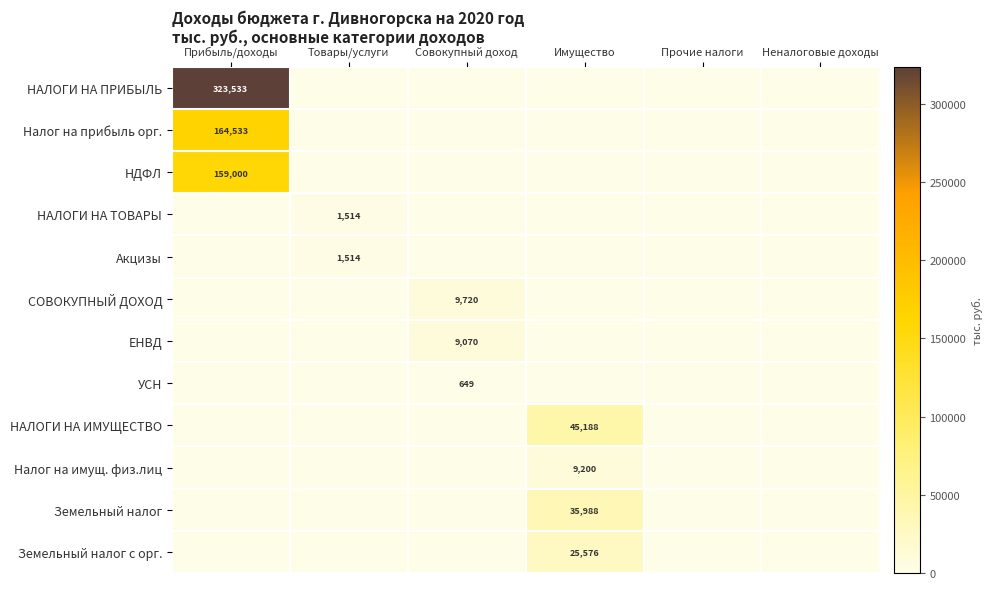

The Налог на имущ. физ.лиц series shows 12044 at Имущество. True or false?

False